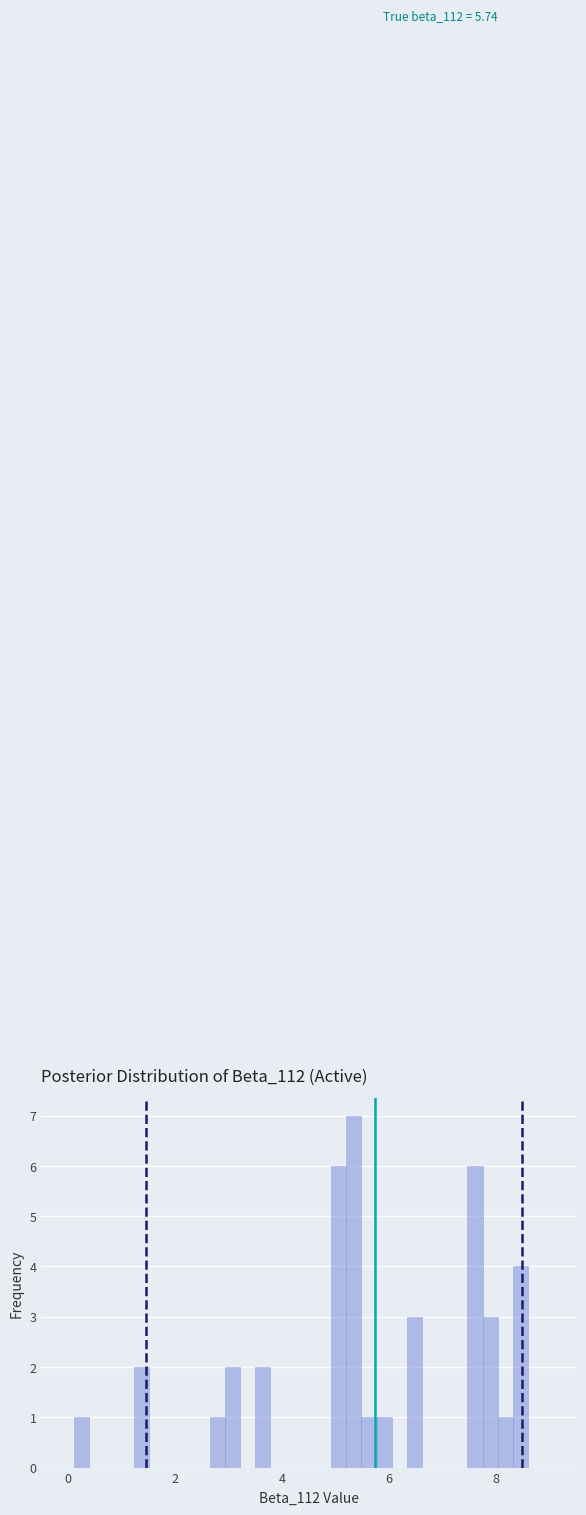

Read against the x-axis, roughly where is the centre of the tallest bar?

5.4